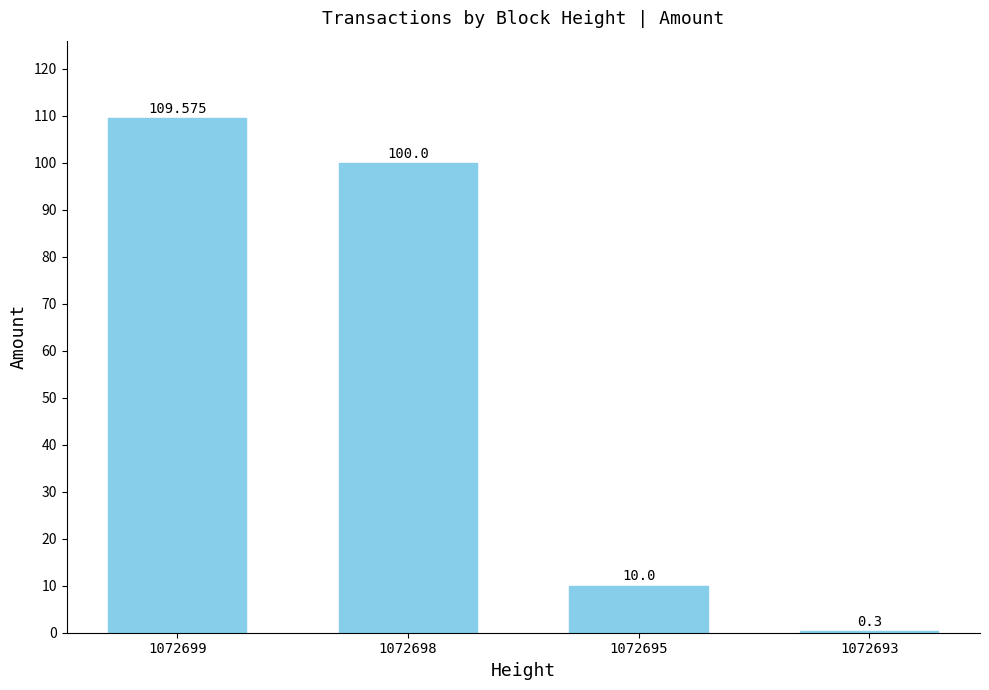

At which category does the chart reach its minimum across all series?

1072693